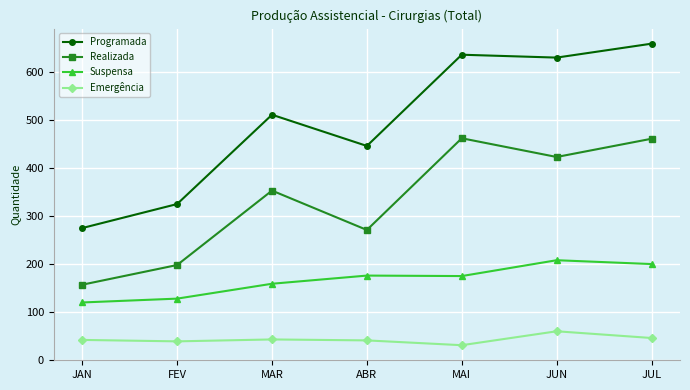

Rank the series by their maximum value, from highest to lowest.

Programada, Realizada, Suspensa, Emergência